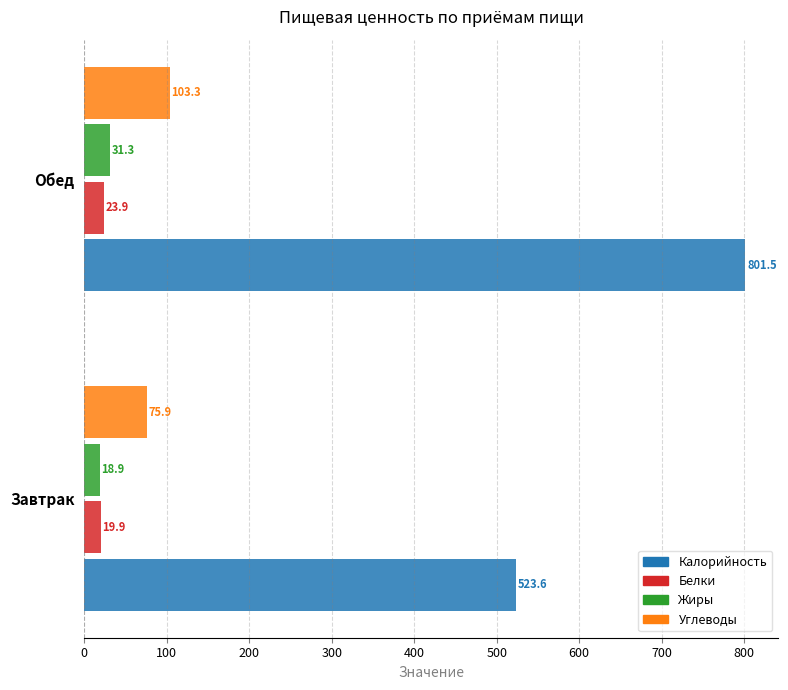

What is the difference between the maximum and minimum values in the Углеводы series?

27.4